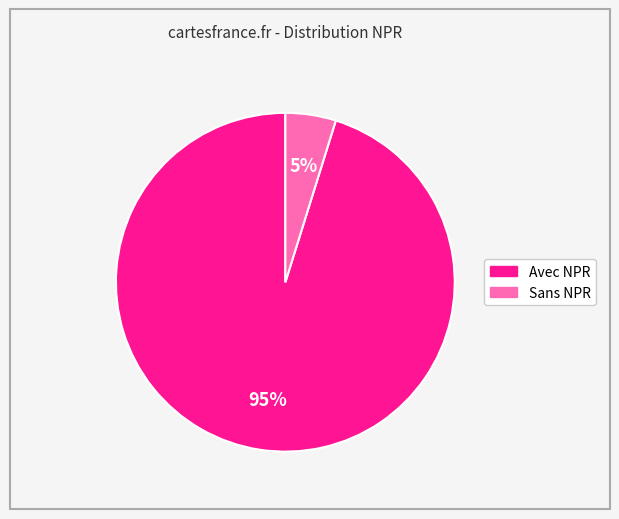

Is there a majority slice in this chart?

Yes